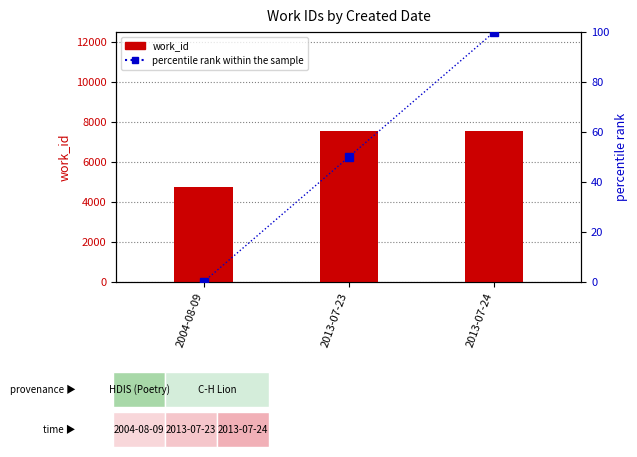

The value of work_id at 2004-08-09 is 3279. True or false?

False